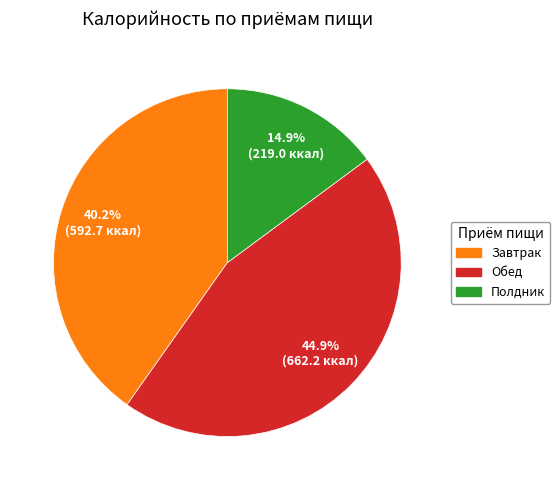

What is the ratio of the value at Полдник to the value at Обед?

0.3